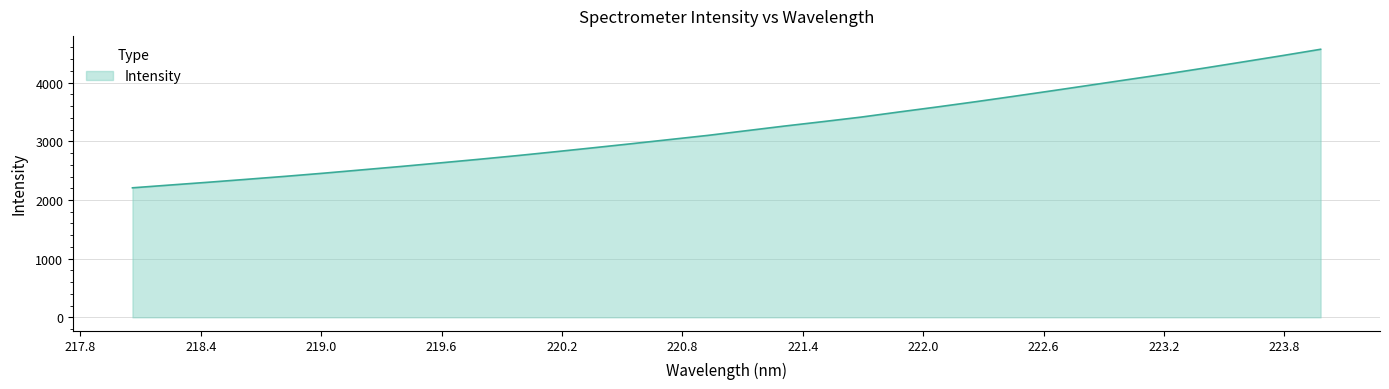

Reading right to left, what are all the values shown in this chart?

4568.8	4461.0	4356.3	4252.4	4151.2	4055.6	3959.2	3863.1	3768.5	3675.9	3586.9	3501.0	3412.8	3335.2	3260.0	3180.5	3100.9	3029.9	2958.4	2889.0	2820.8	2754.4	2691.8	2631.3	2571.5	2514.7	2457.8	2404.2	2353.6	2303.6	2255.9	2207.5